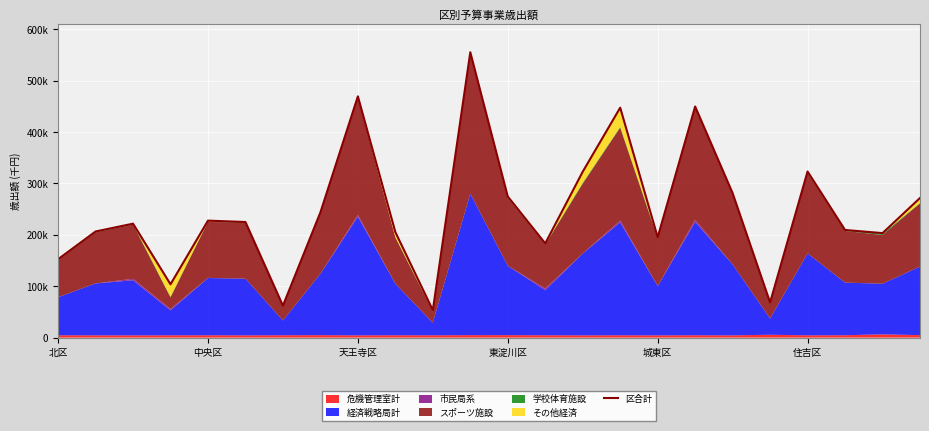

How many data points are above 225016?

11